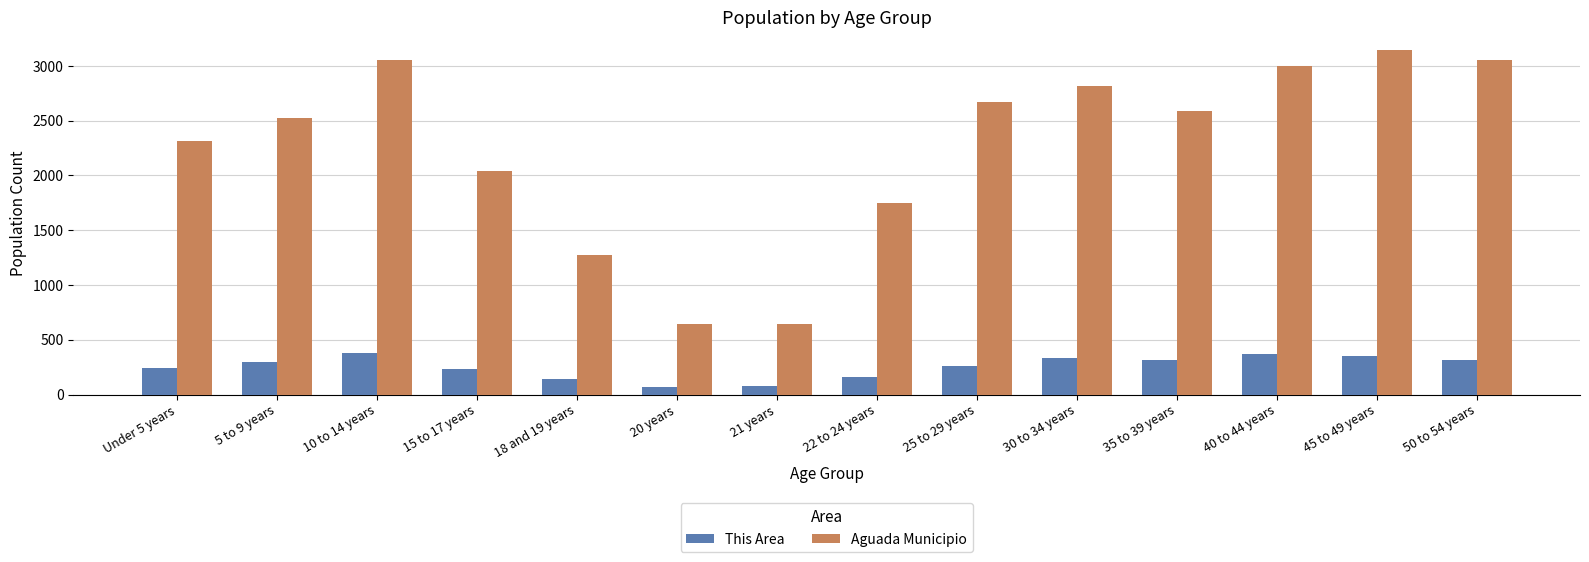

True or false: Aguada Municipio has a value of 2037 at 15 to 17 years.

True